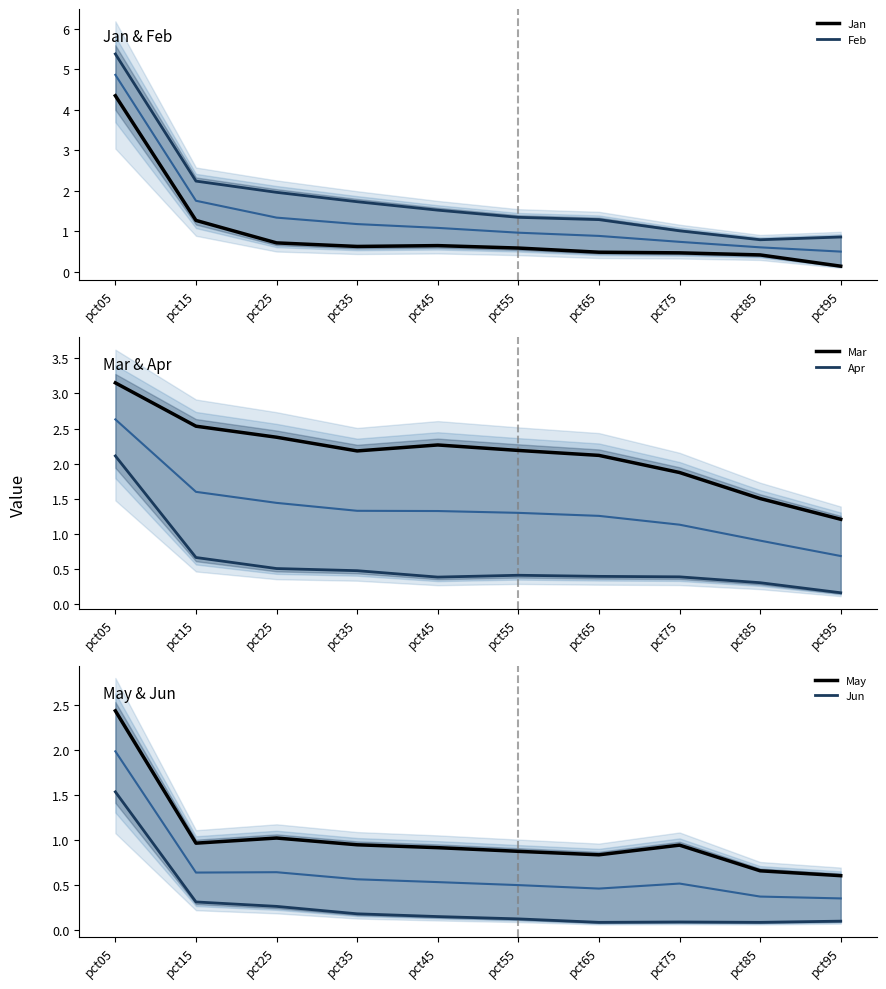

What are all the series names shown in the legend?

Jan, Feb, Mar, Apr, May, Jun